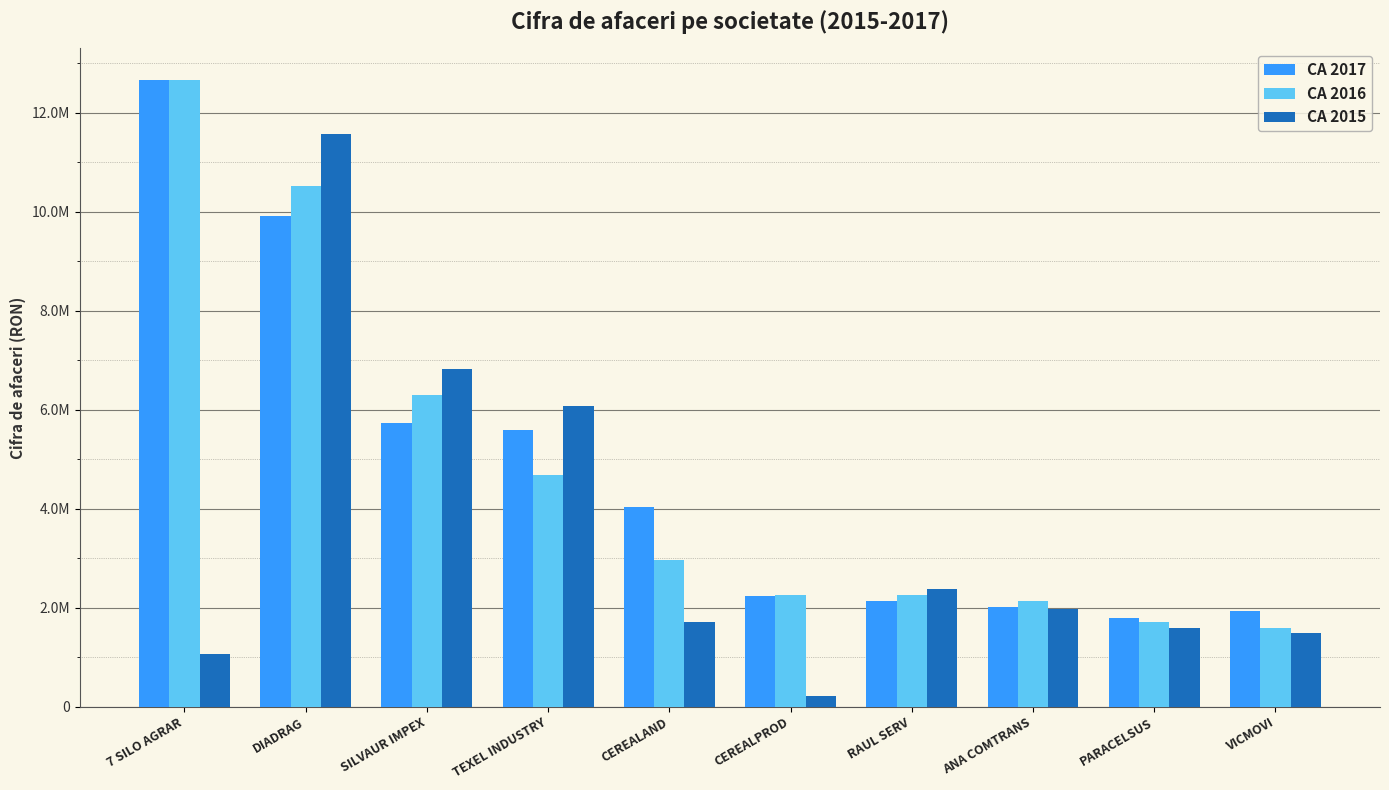

What is the label of the 5th bar from the left?

CEREALAND